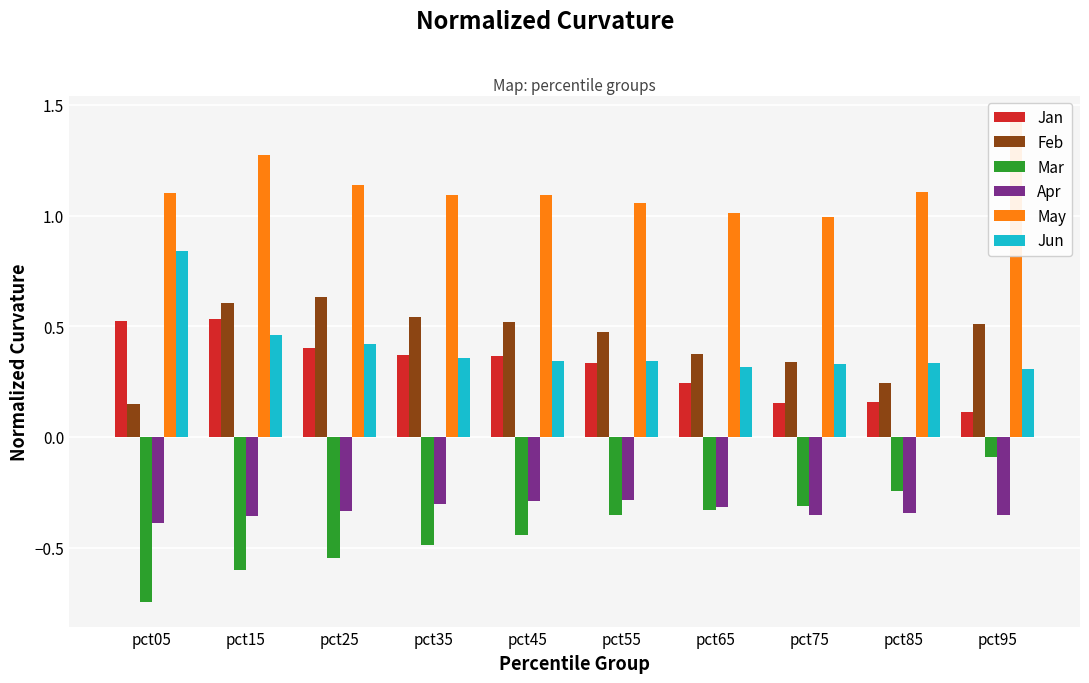

List the labels in order of Feb value, largest first.

pct25, pct15, pct35, pct45, pct95, pct55, pct65, pct75, pct85, pct05